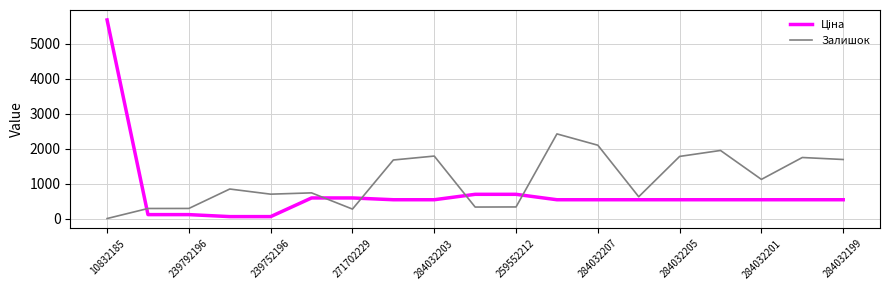

How many categories are shown in the chart?

19